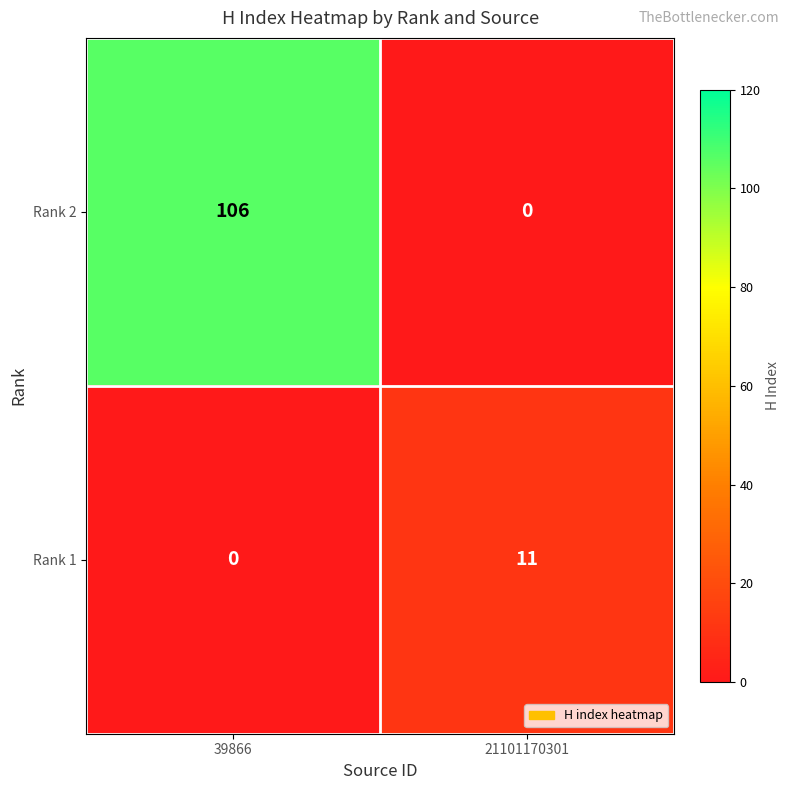

What is the sum of all Rank 2 values?

106